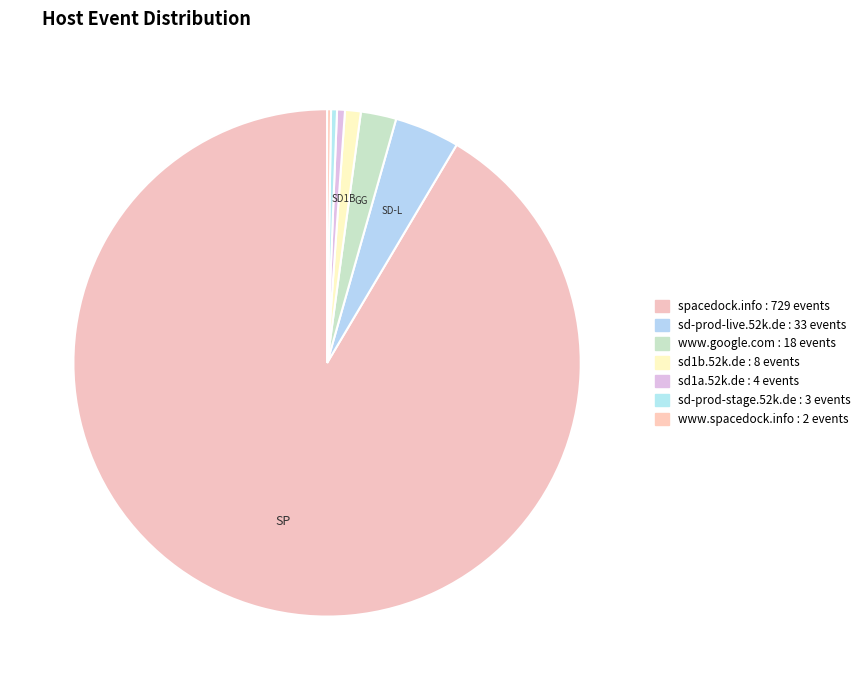

What is the largest slice in the pie chart?

spacedock.info